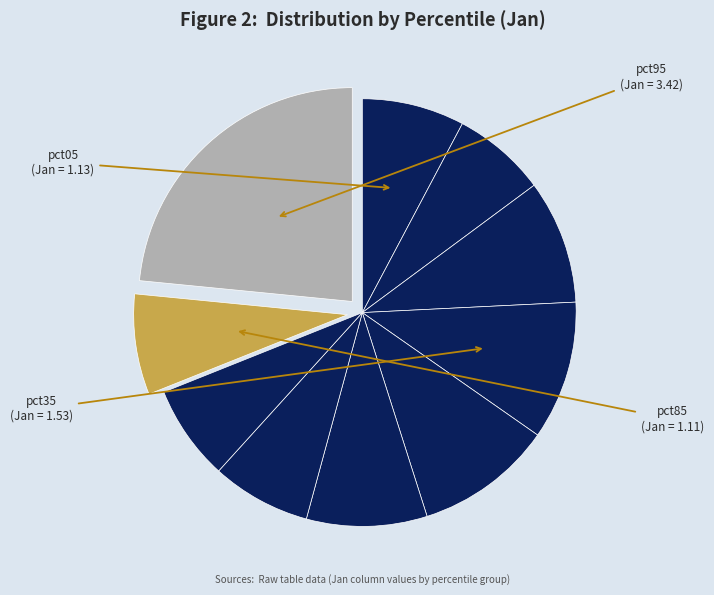

How many slices are in this pie chart?

10